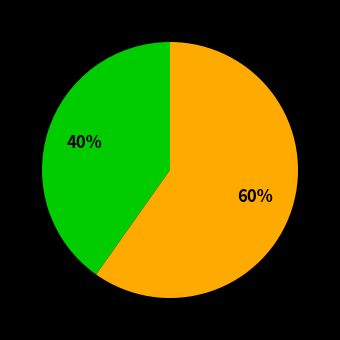

Is there a majority slice in this chart?

Yes